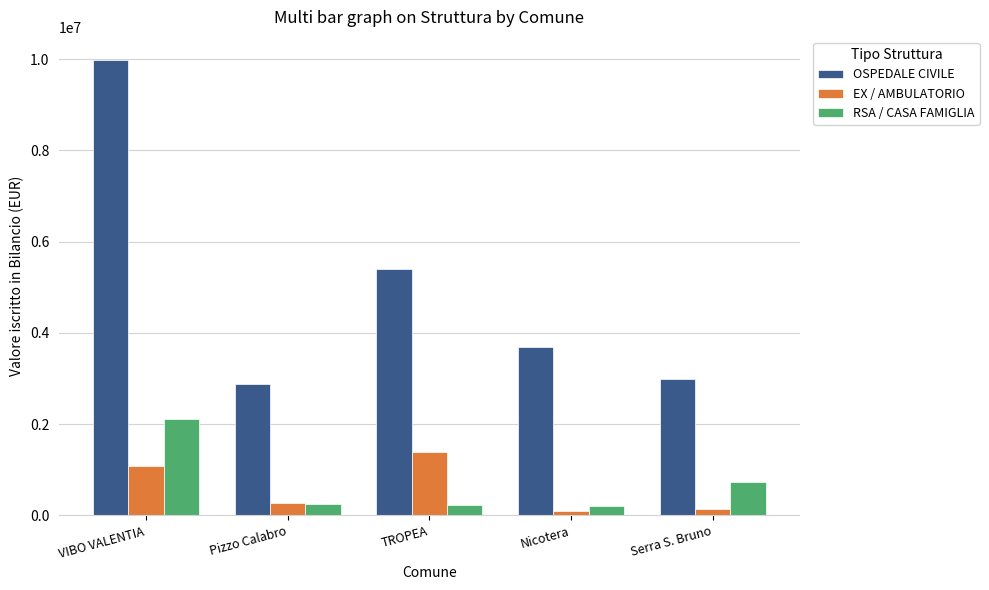

What are all the series names shown in the legend?

OSPEDALE CIVILE, EX / AMBULATORIO, RSA / CASA FAMIGLIA